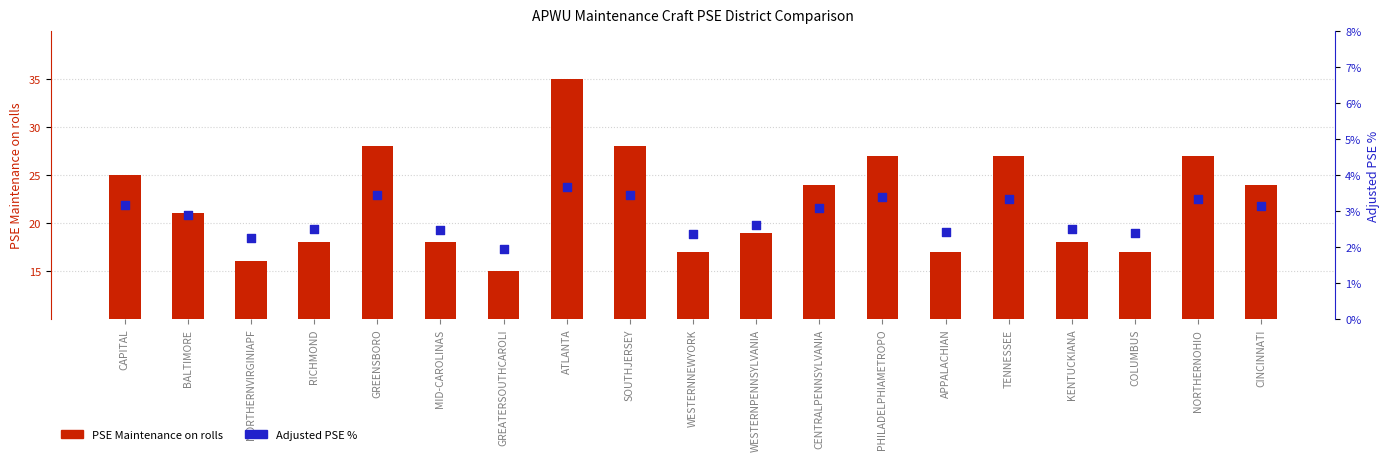

At which category is the sum across all series the highest?

ATLANTA